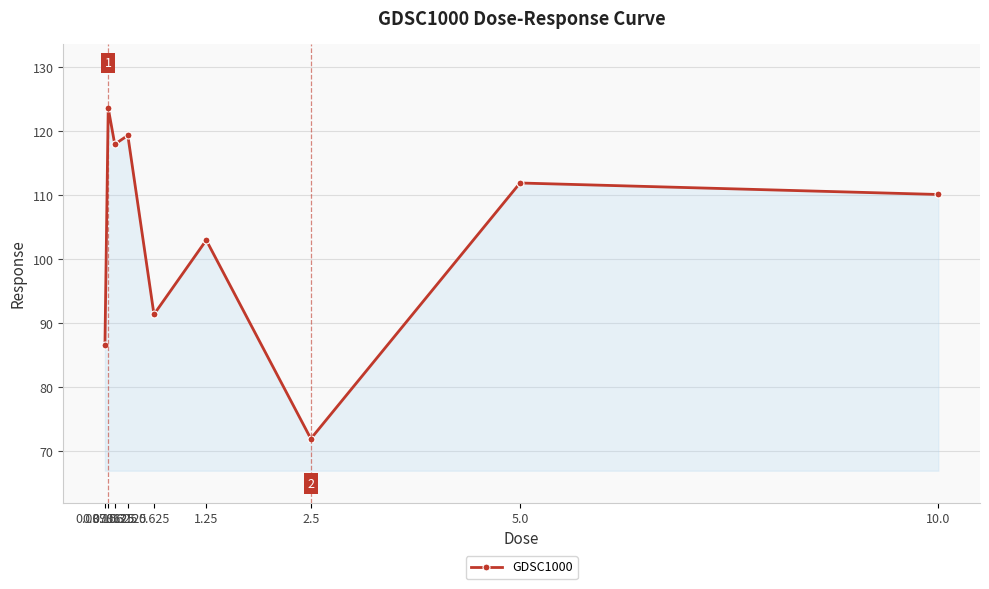

What is the value of the 3rd point from the left?

118.0